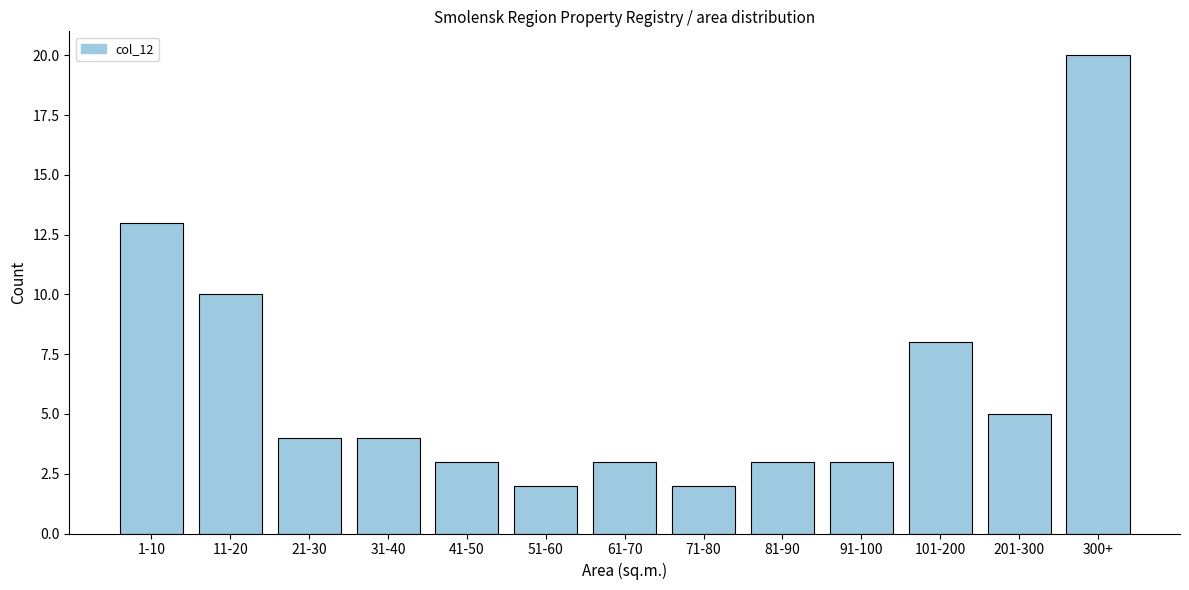

Reading right to left, list all the values displayed in this chart.

300+=20	201-300=5	101-200=8	91-100=3	81-90=3	71-80=2	61-70=3	51-60=2	41-50=3	31-40=4	21-30=4	11-20=10	1-10=13